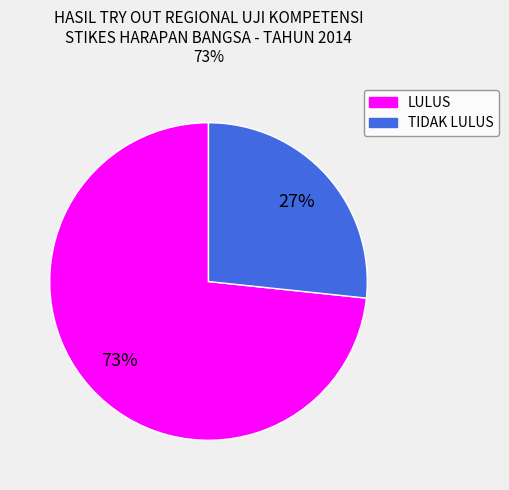

What is the smallest slice in the pie chart?

TIDAK LULUS